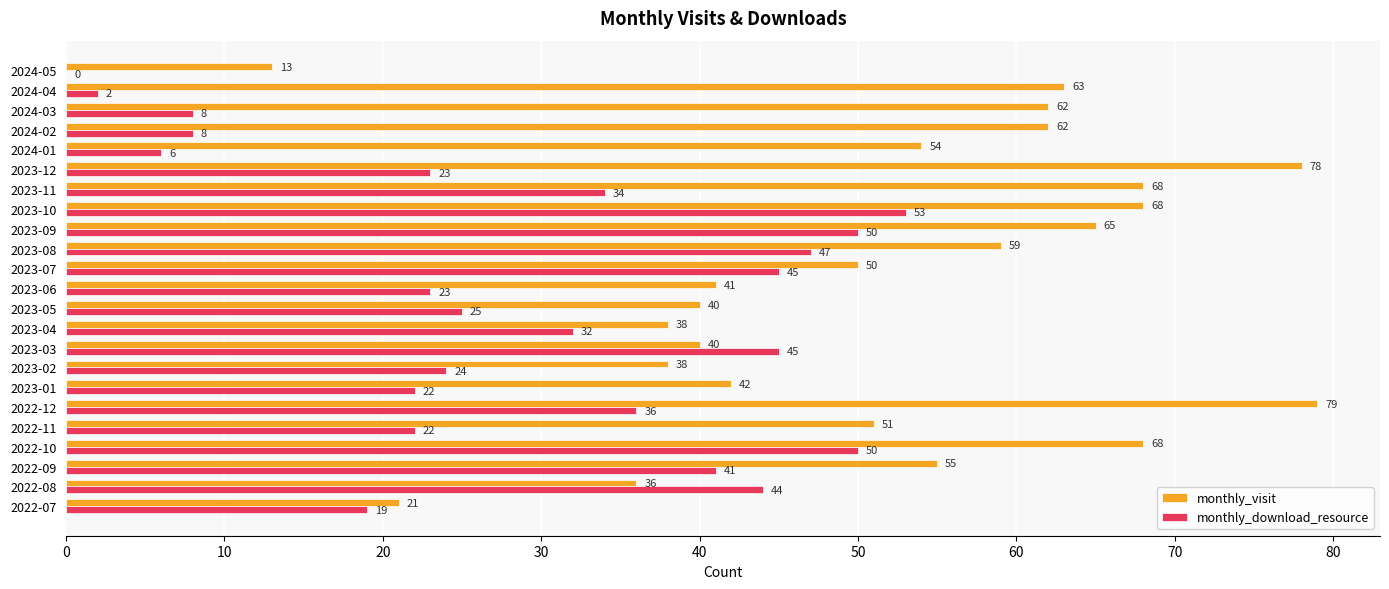

At which label does monthly_visit reach its peak?

2022-12